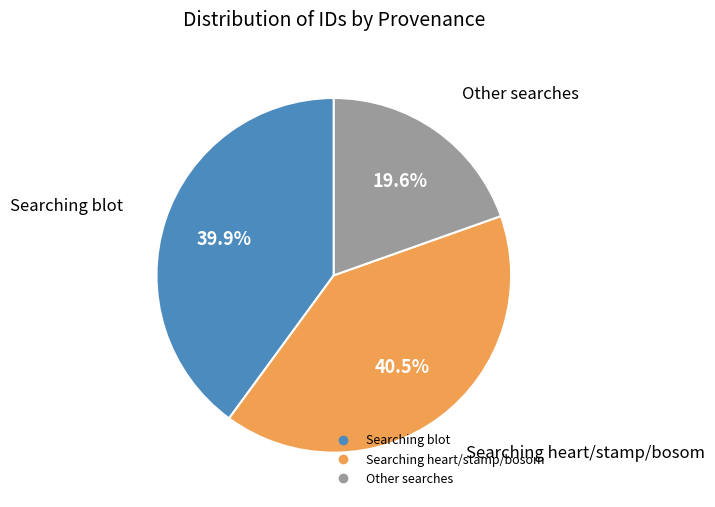

Is there any slice that represents more than half of the pie?

No